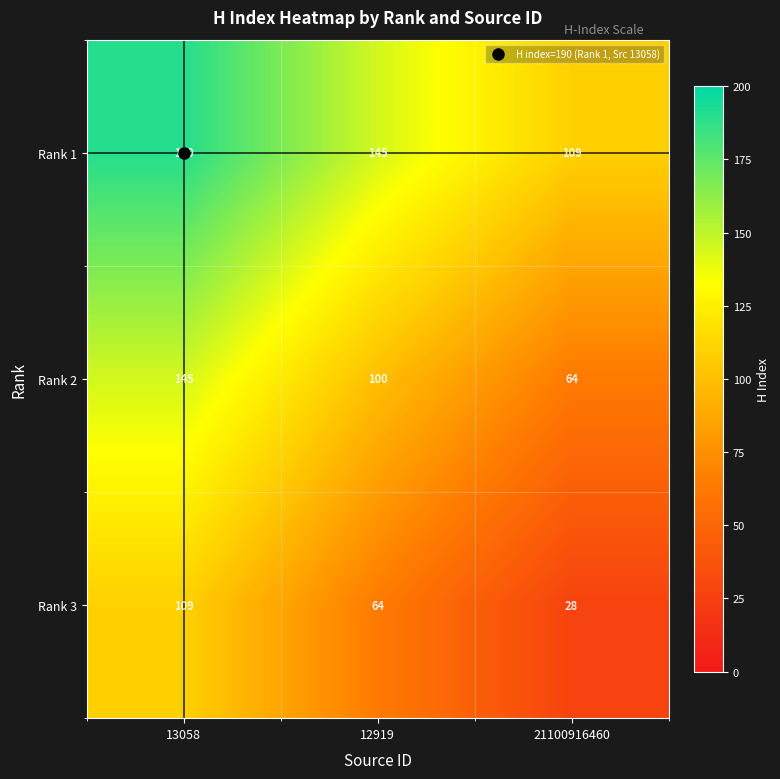

Which label corresponds to the largest value in the chart?

13058